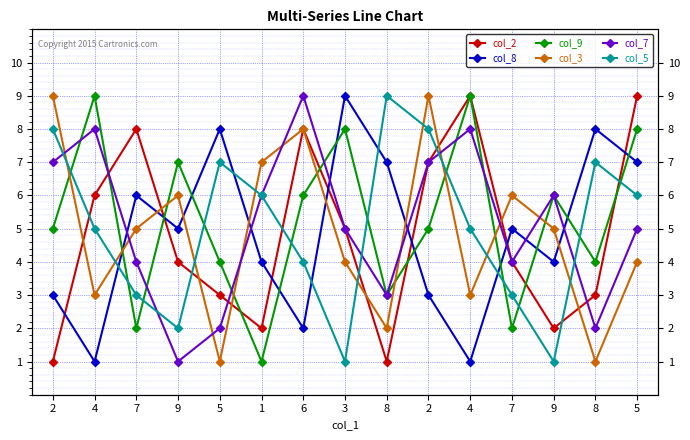

What is the difference between the maximum and minimum values in the col_7 series?

8